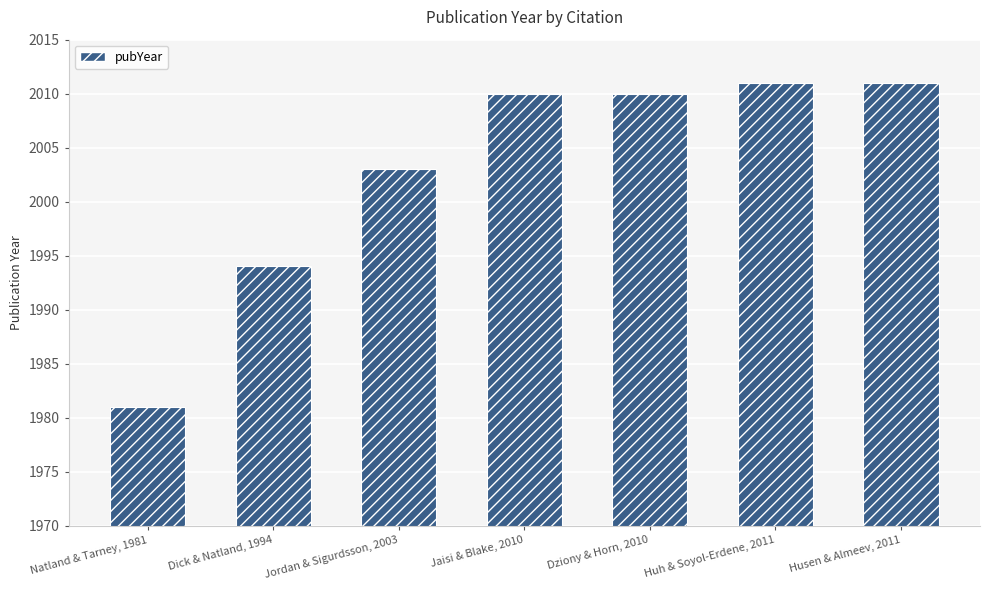

At which category does the chart reach its minimum across all series?

Natland & Tarney, 1981